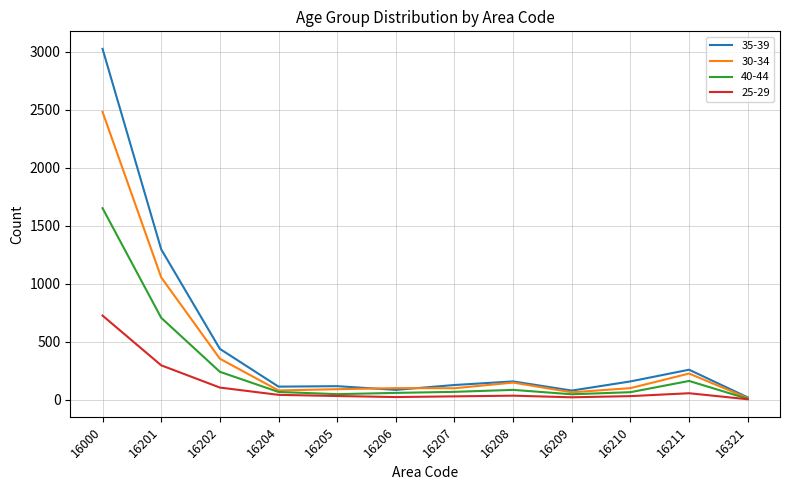

What is the total value across all series at 16208?

422